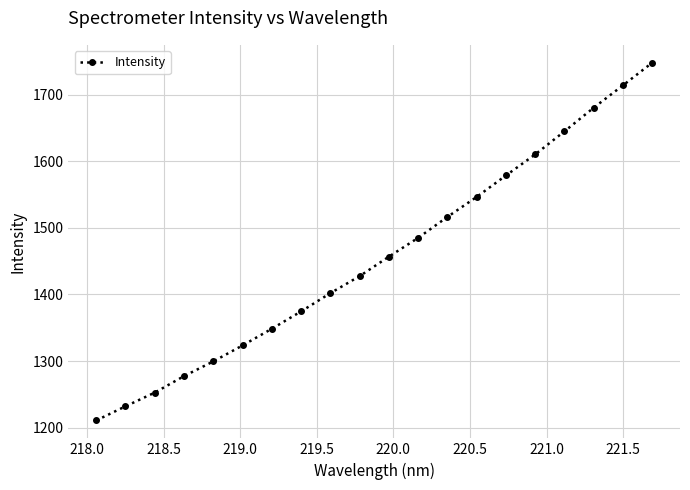

What is the smallest value displayed?

1210.6